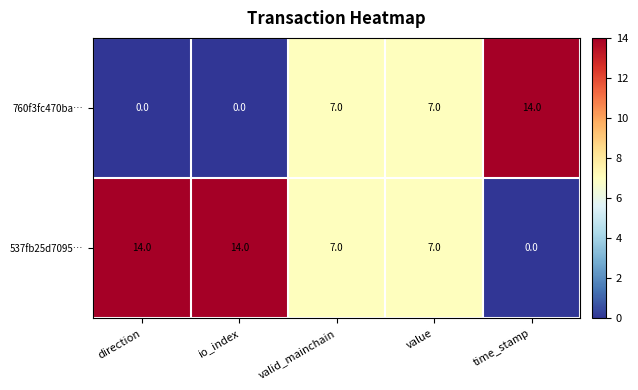

Count the 537fb25d7095… values in the range 7 to 14.

4